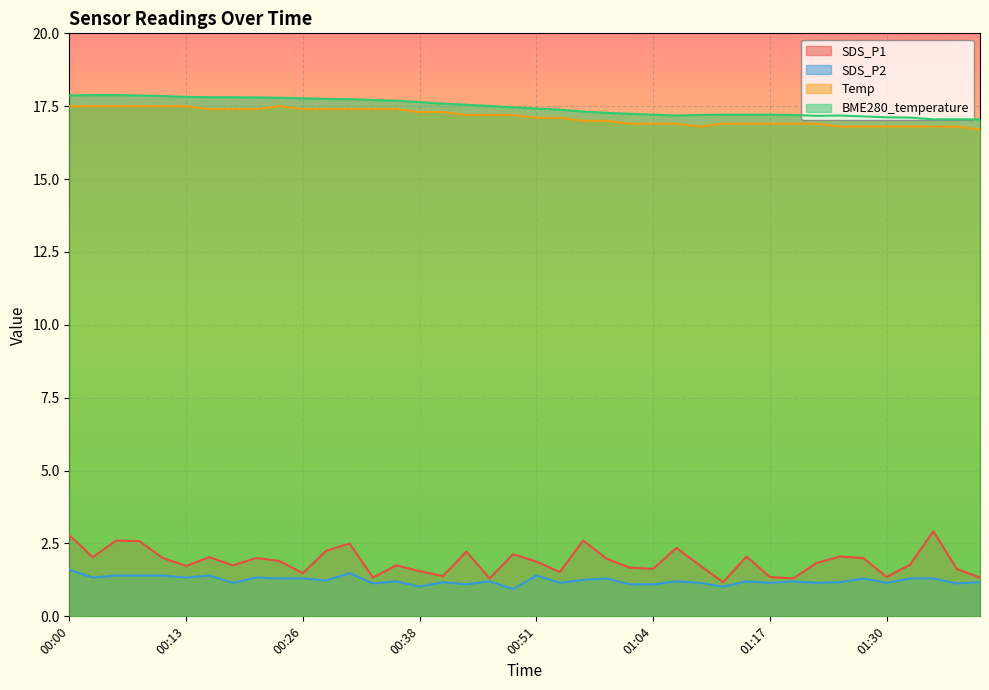

What is the difference between the highest and lowest values at 00:00?

16.3